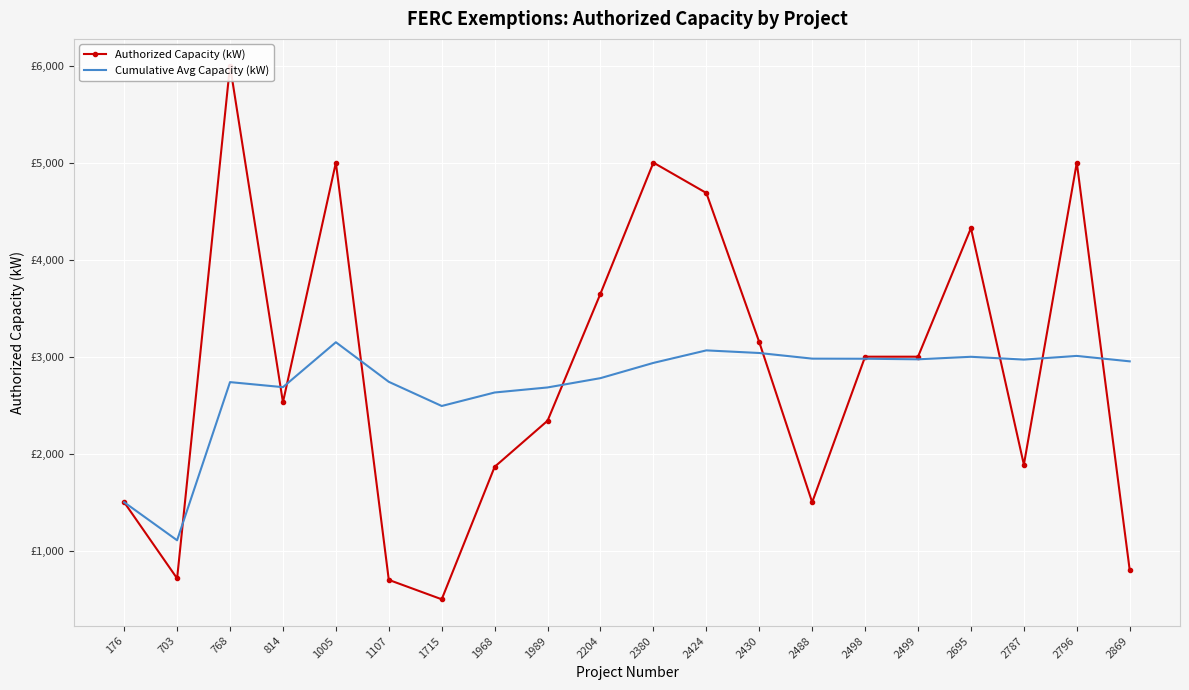

At which category is the sum across all series the highest?

768